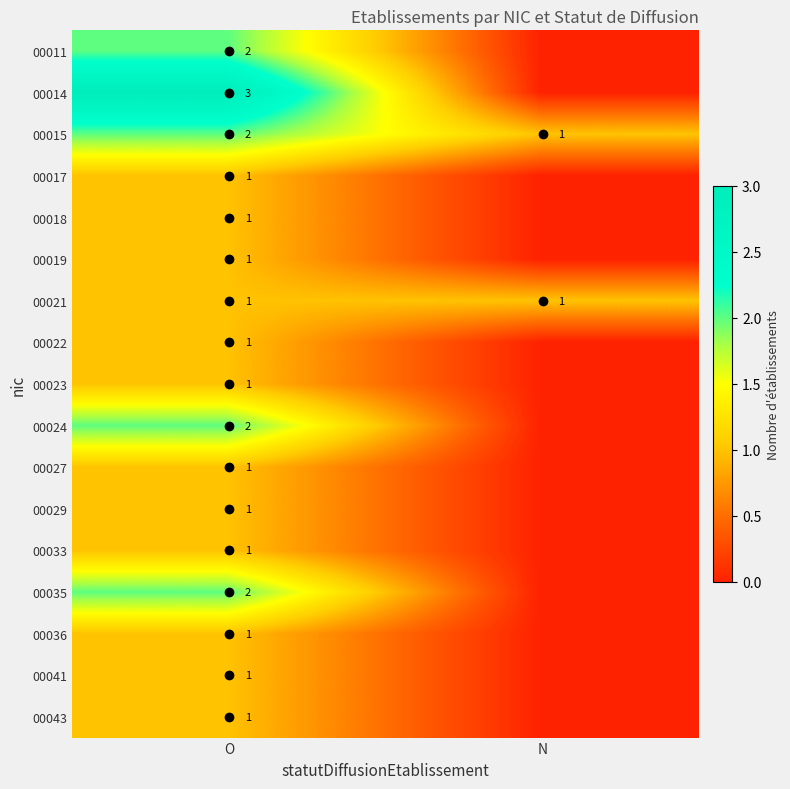

What is the sum of all 00015 values?

3